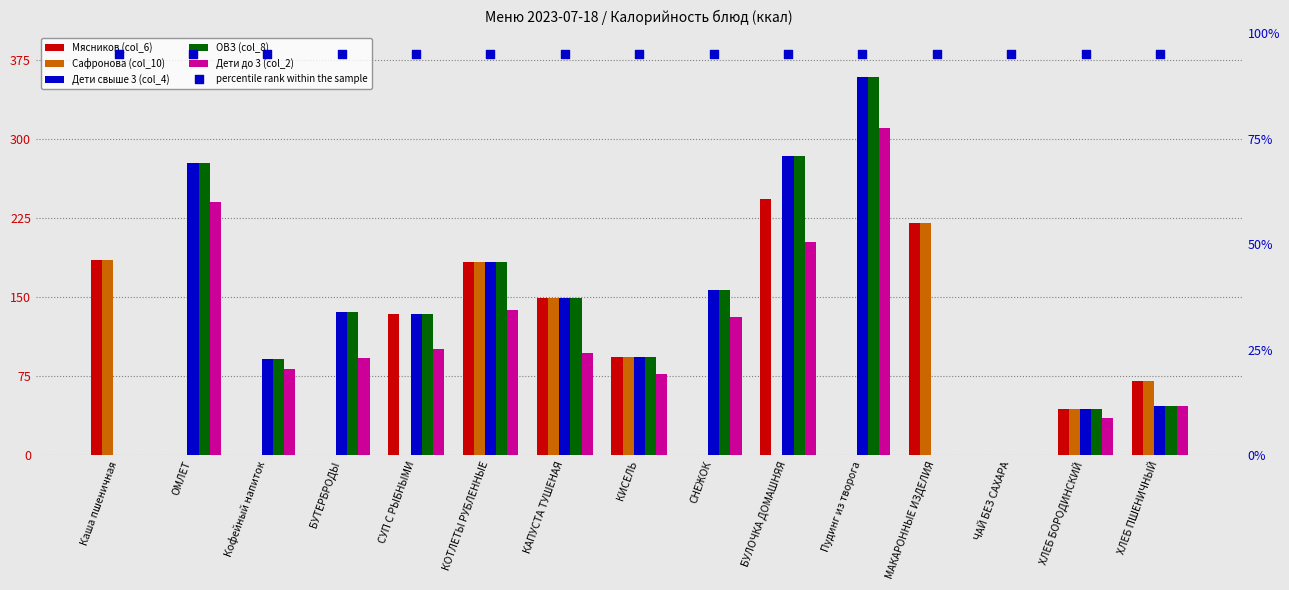

At how many categories does at least one series exceed 206?

4